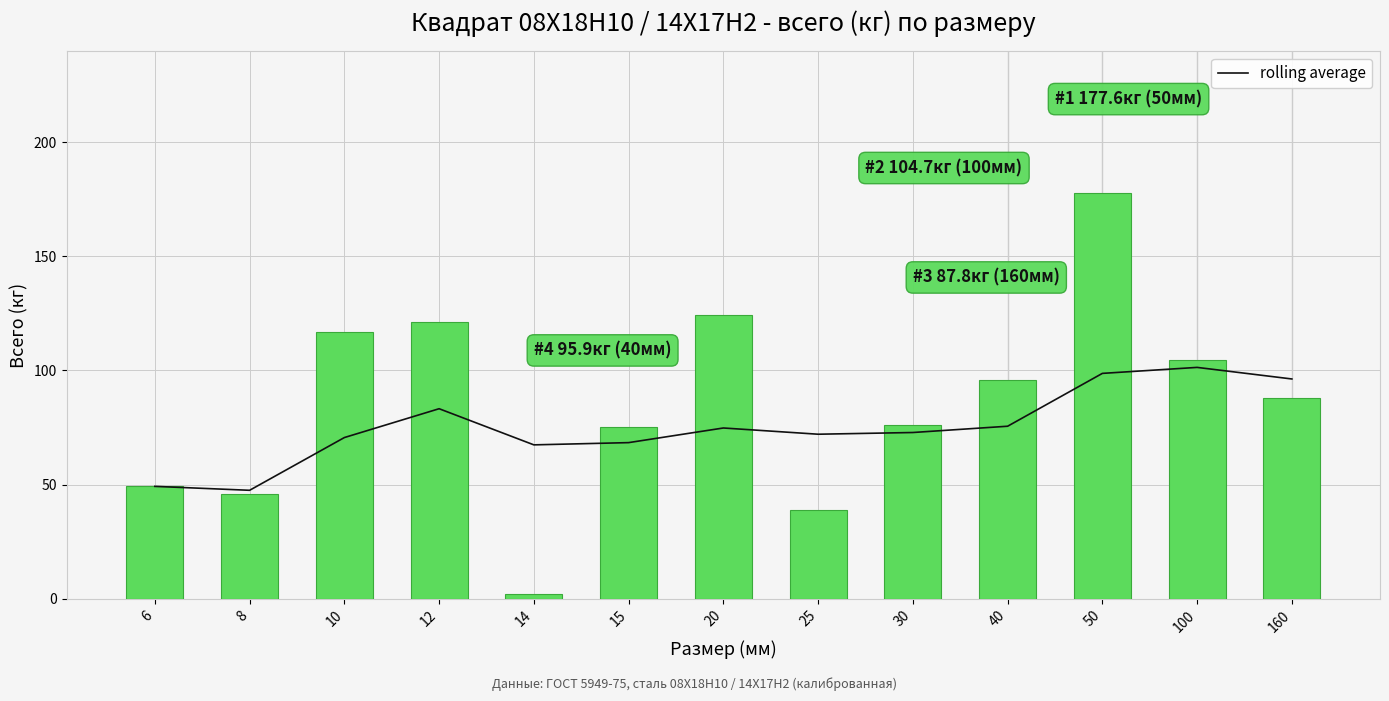

What is the highest value of the всего (кг) series?

177.6